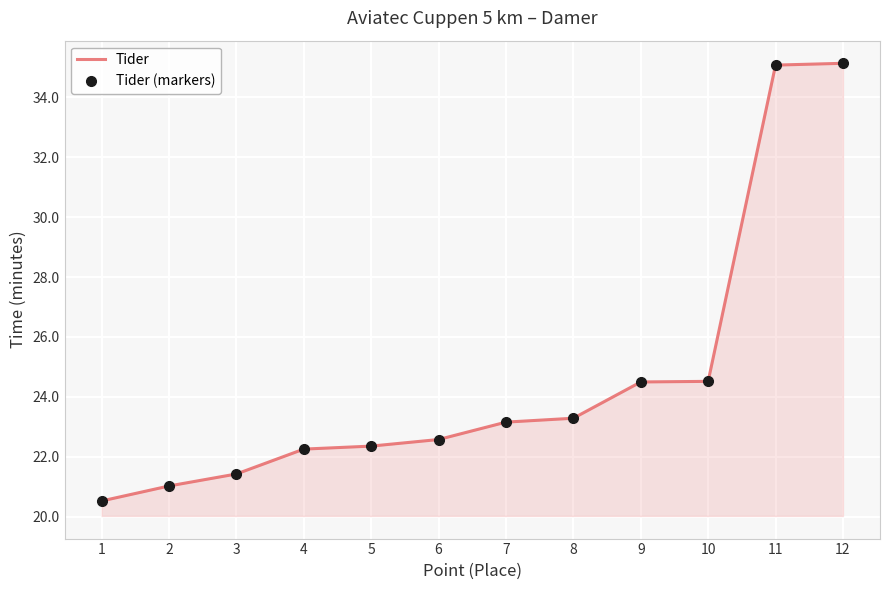

At which category is the sum across all series the highest?

12